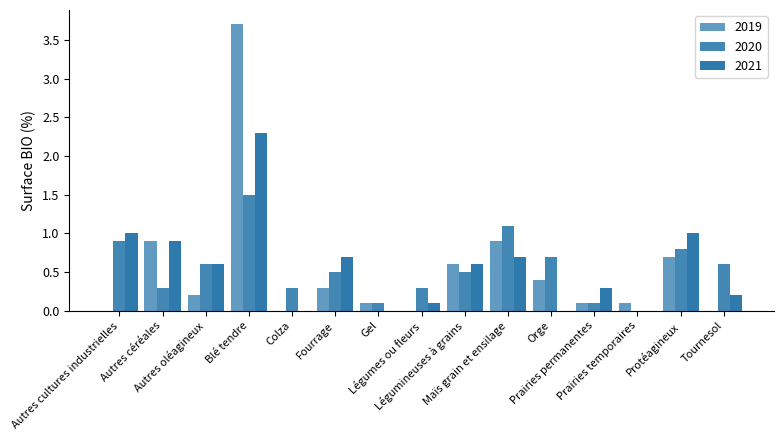

At which label does 2019 reach its minimum?

Autres cultures industrielles